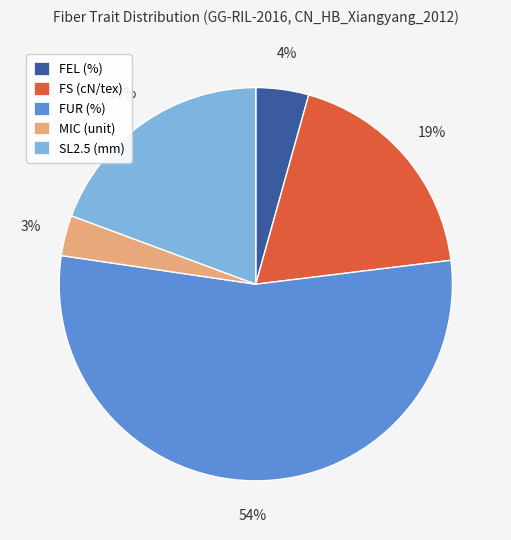

Count the number of slices in the pie.

5